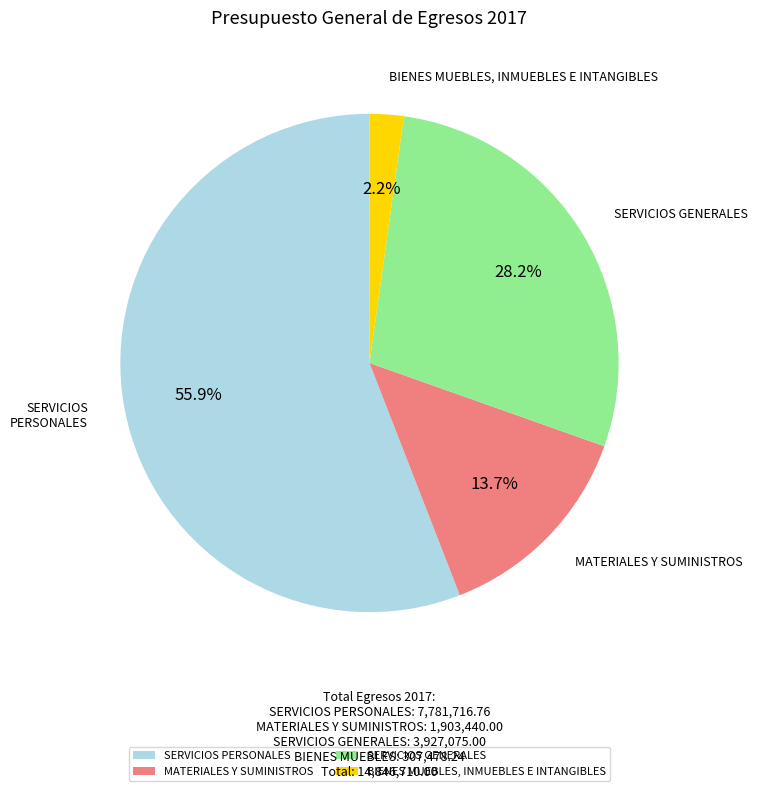

What is the smallest slice in the pie chart?

BIENES MUEBLES, INMUEBLES E INTANGIBLES